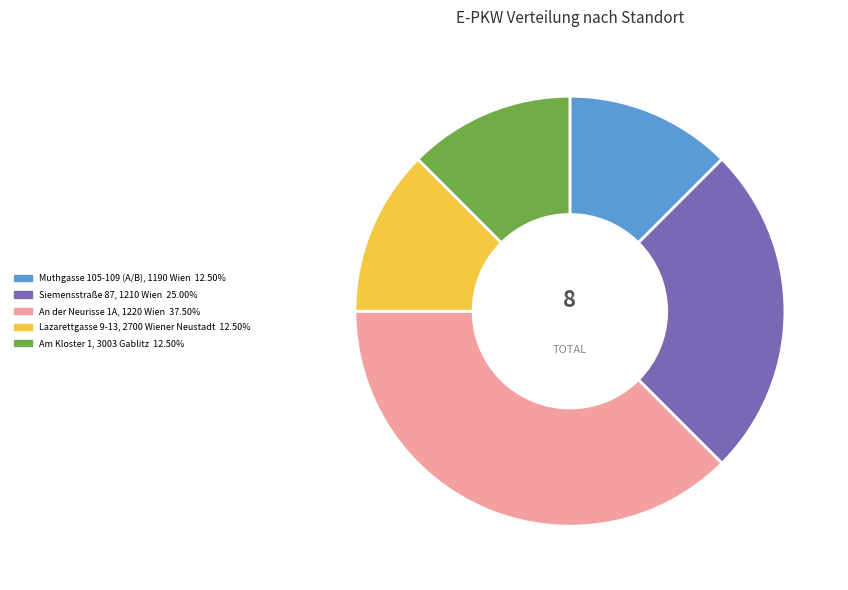

What is the ratio of the value at An der Neurisse 1A, 1220 Wien to the value at Muthgasse 105-109 (A/B), 1190 Wien?

3.0